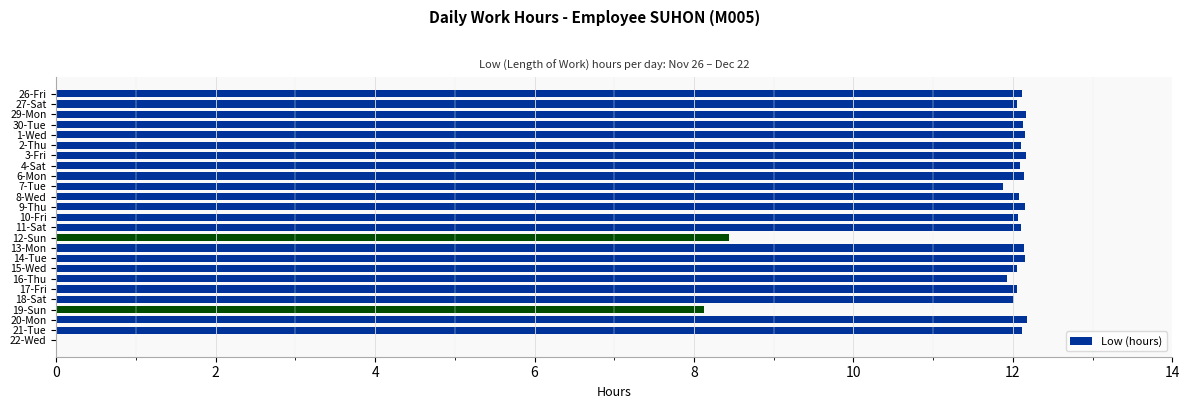

What is the sum of all values?

282.6